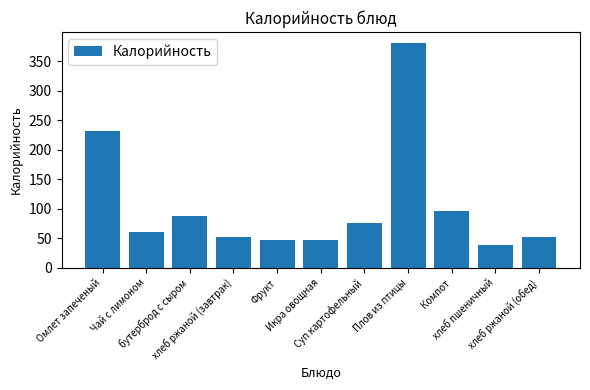

What value does the data have at Омлет запеченый, to the nearest 10?

230